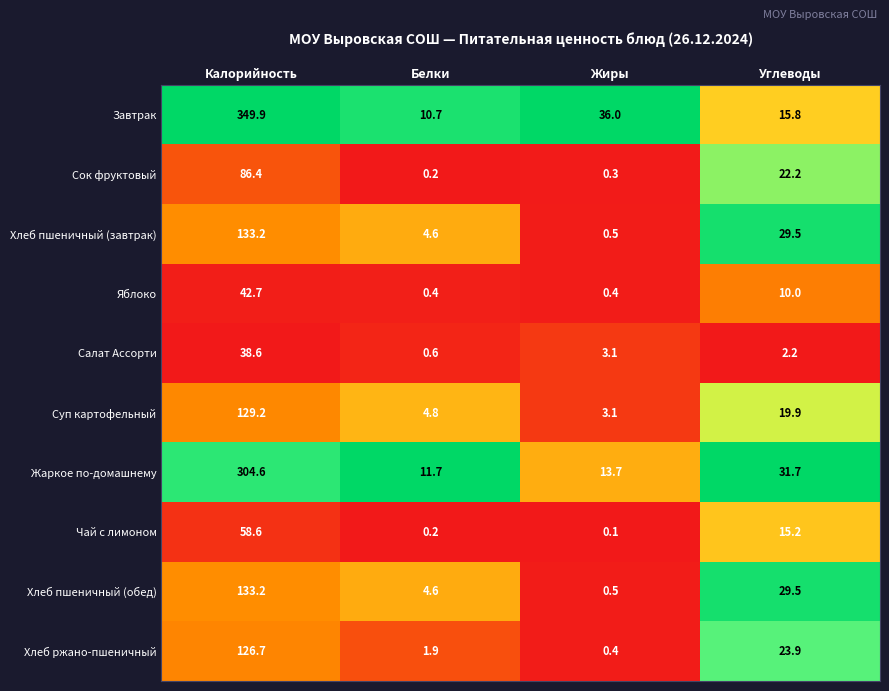

Between Калорийность and Белки, which series saw the biggest shift?

Завтрак